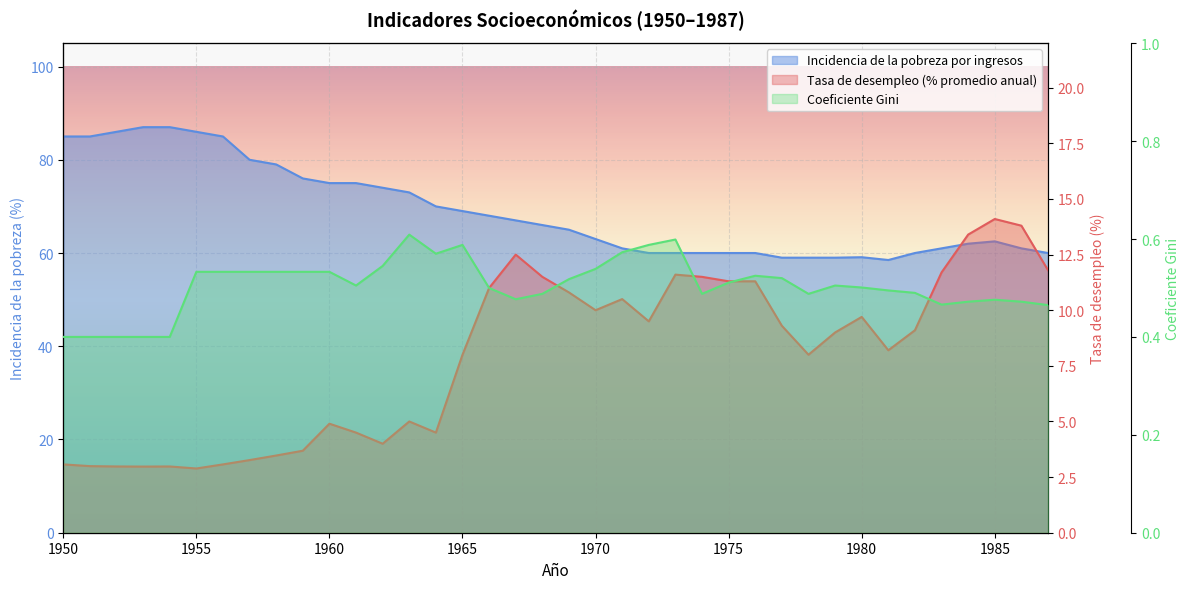

Which category has the lowest value across all series?

1950